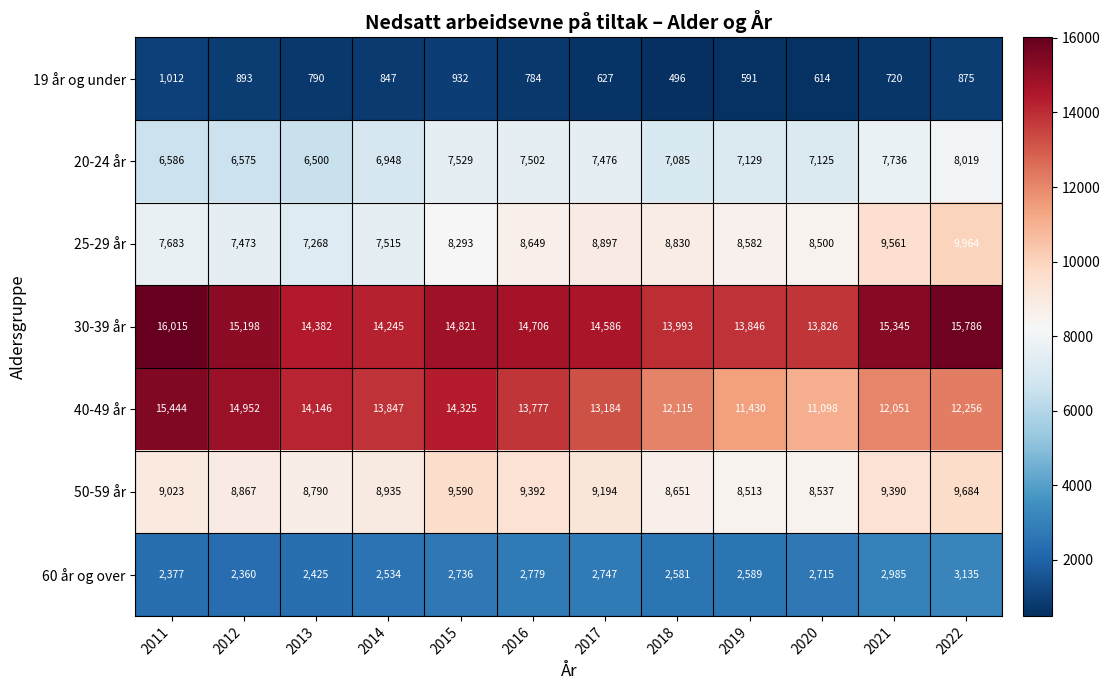

Is it true that 40-49 år equals 7467 at 2018?

False